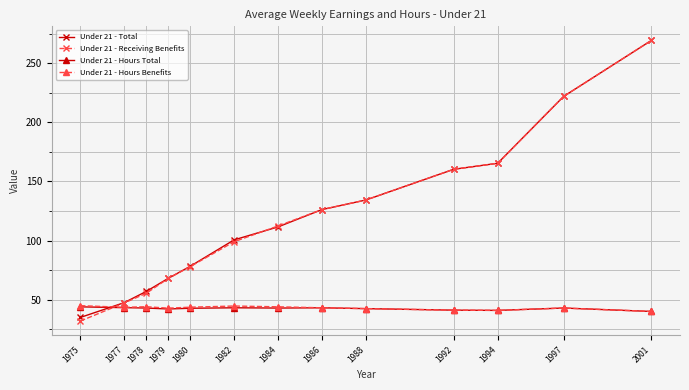

What is the sum of all Under 21 - Hours Benefits values?

557.7